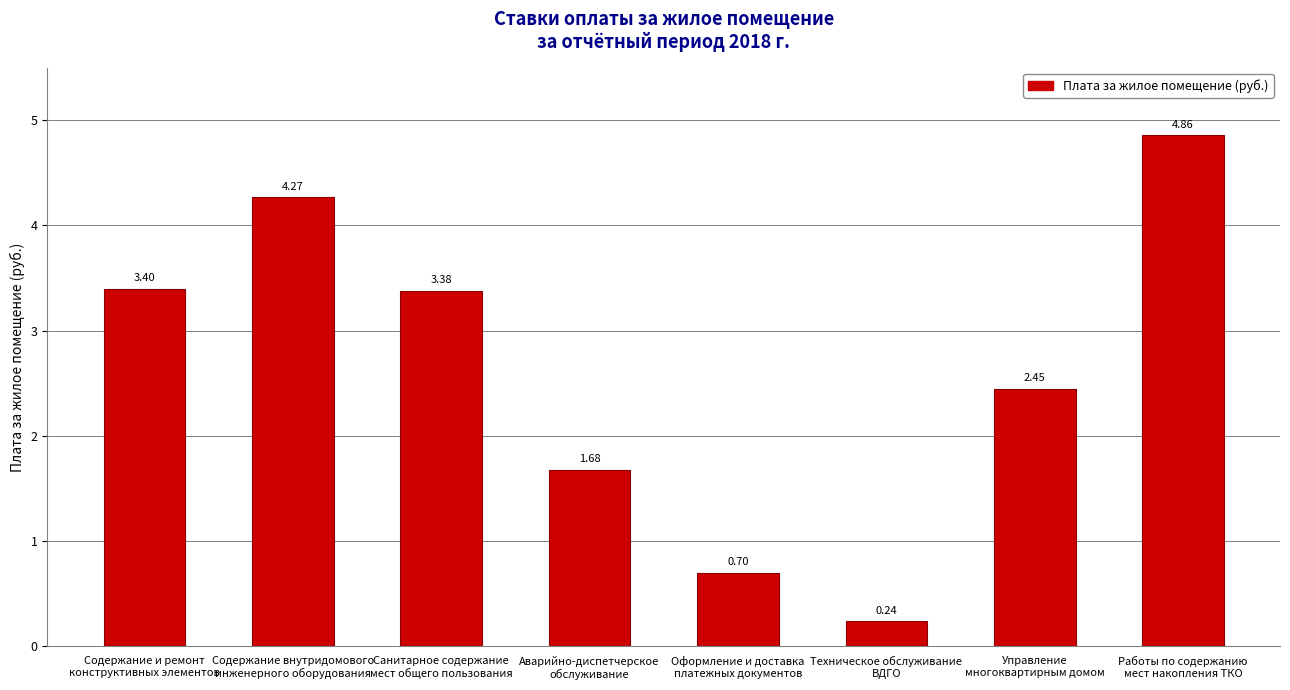

How many bars are there in total?

8